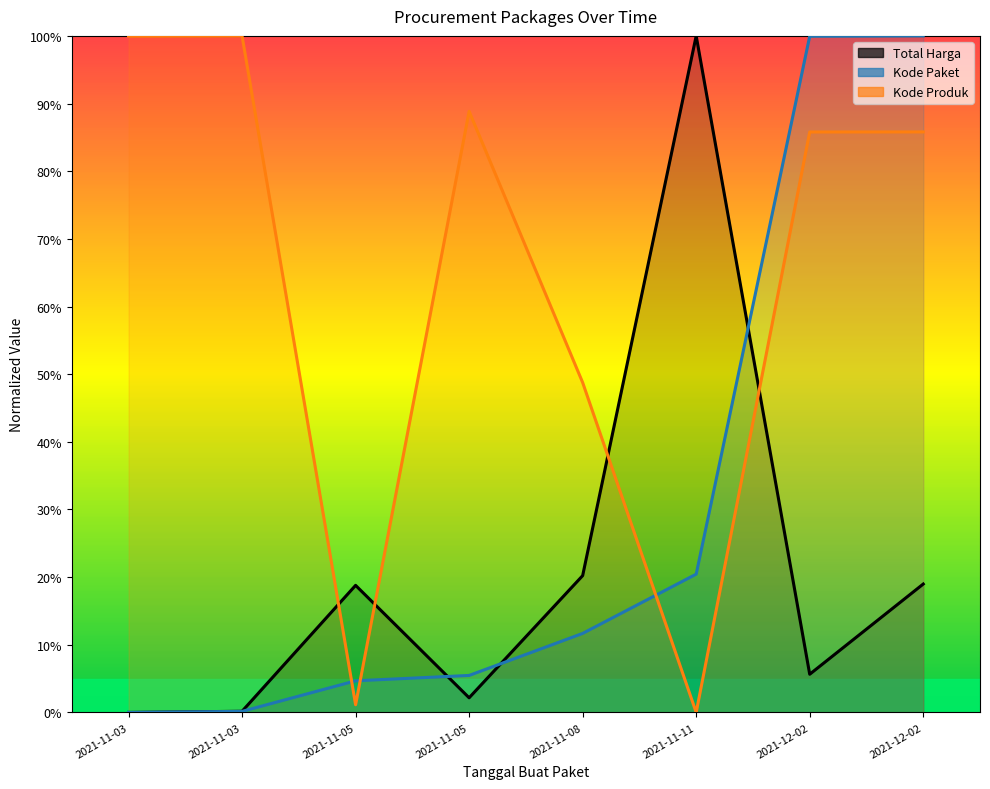

Count the number of data series in this chart.

3